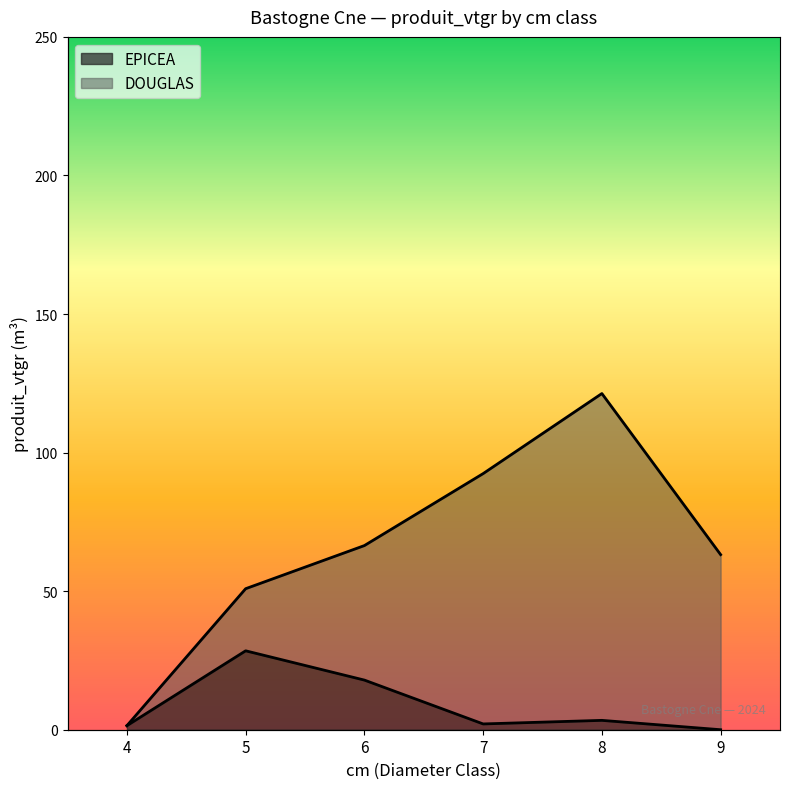

What value does the data have at 5?

28.5